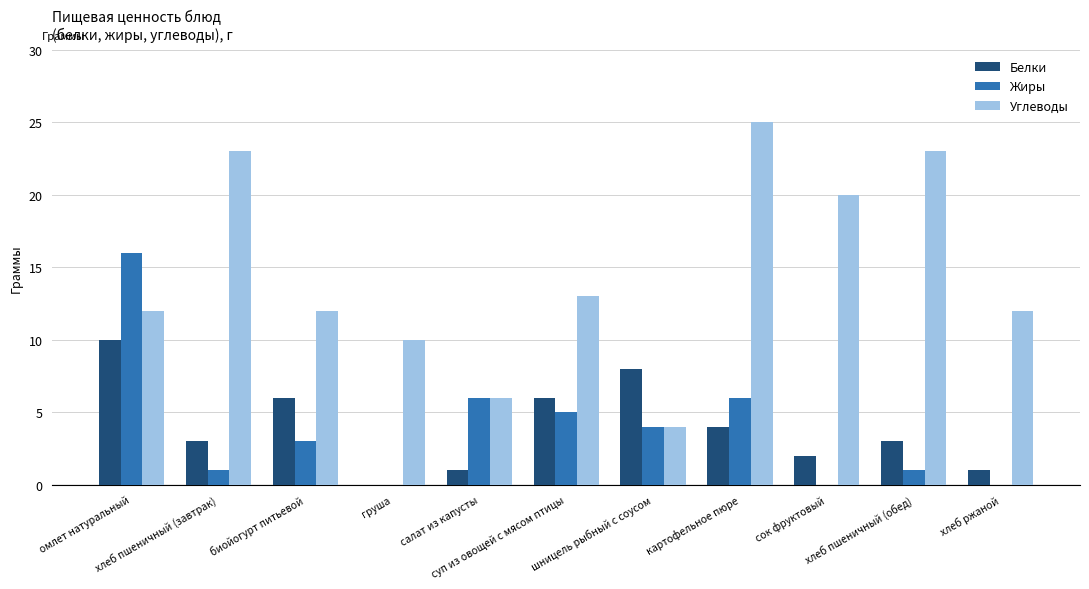

Reading left to right, list all the values displayed in this chart.

Белки: 10	3	6	0	1	6	8	4	2	3	1
Жиры: 16	1	3	0	6	5	4	6	0	1	0
Углеводы: 12	23	12	10	6	13	4	25	20	23	12